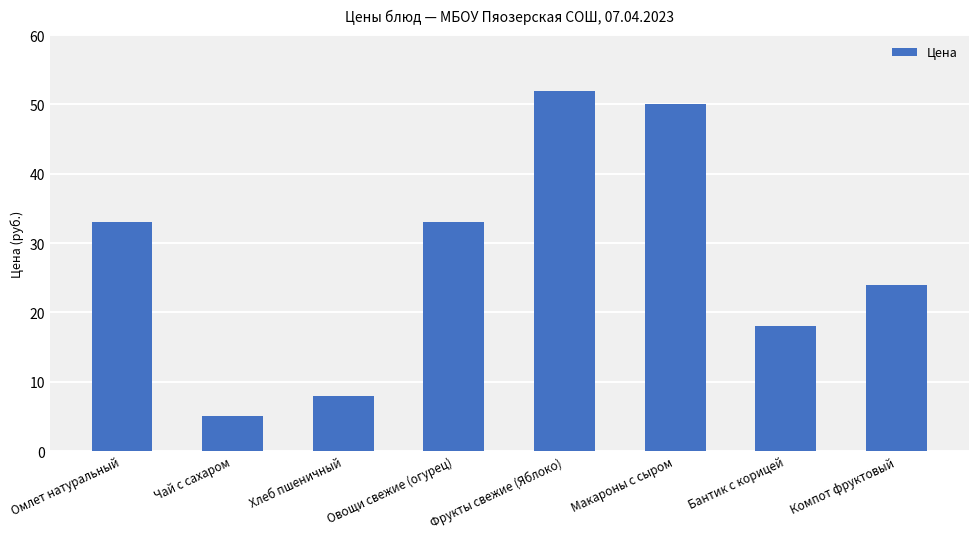

What is the difference between the maximum and minimum values?

47